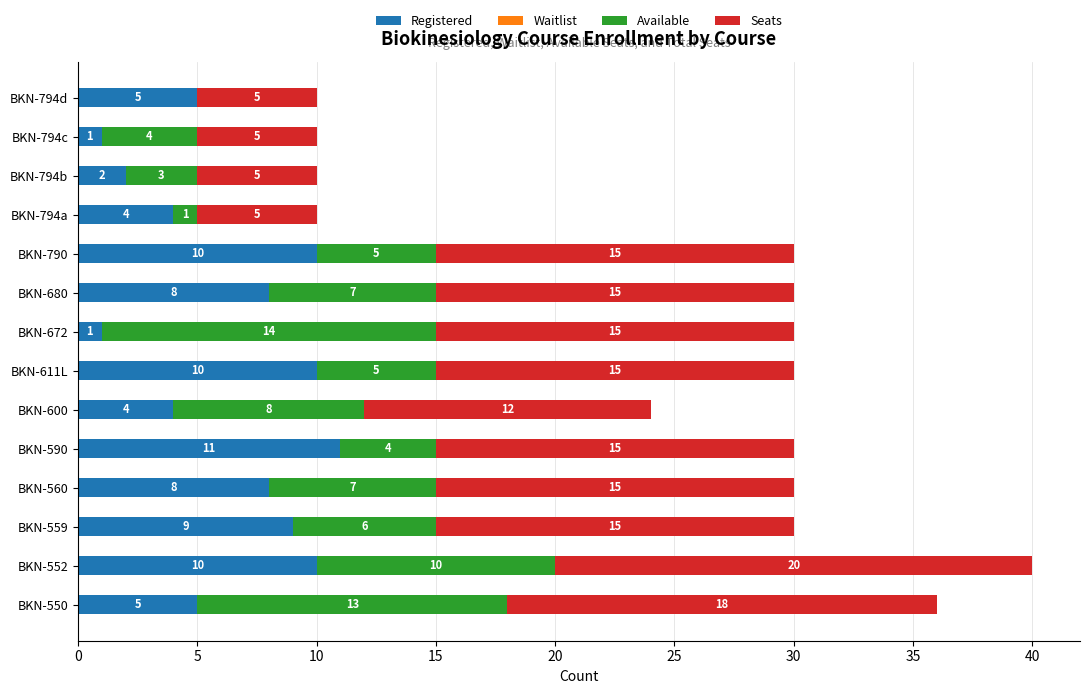

At which category is the sum across all series the highest?

BKN-552